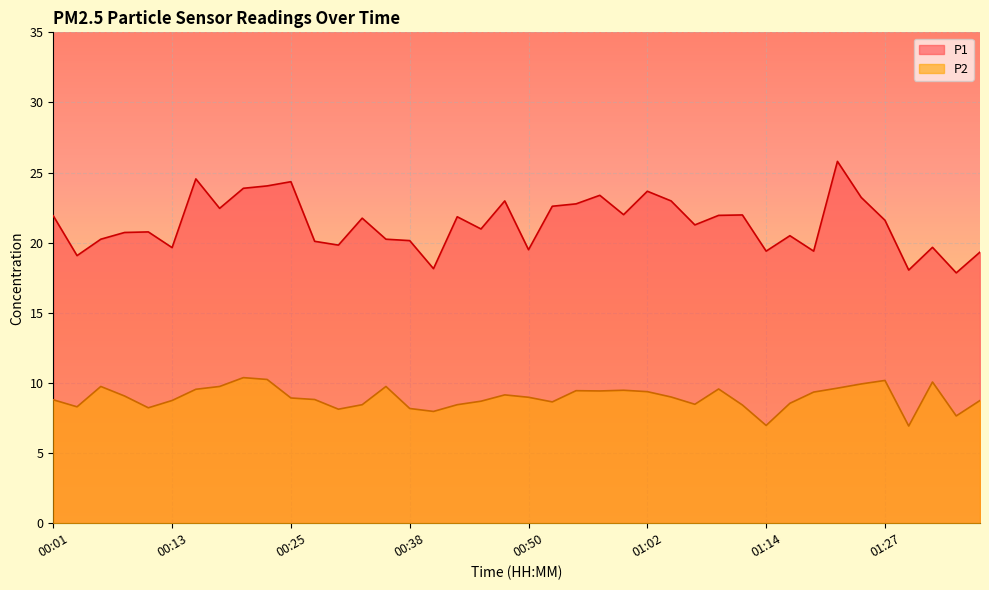

True or false: P1 and P2 intersect in this chart.

False